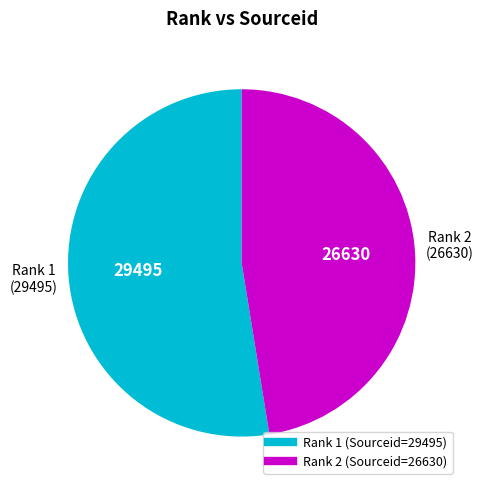

Does any single category account for the majority?

Yes